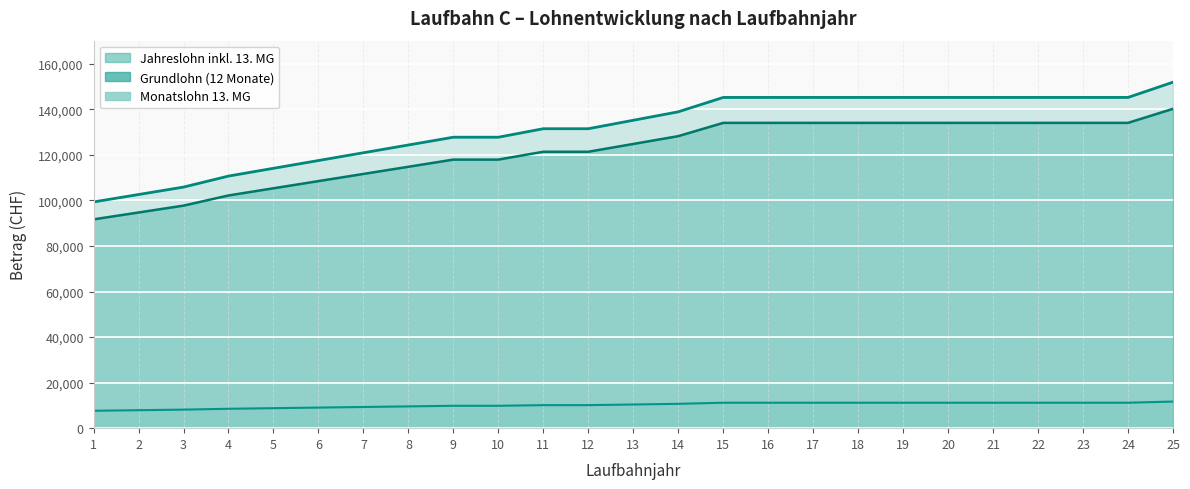

Reading left to right, what are all the values shown in this chart?

Grundlohn (12 Monate): 1=99320.0	2=102581.7	3=105844.7	4=110679.4	5=114091.9	6=117504.4	7=120918.2	8=124328.1	9=127738.0	10=127738.0	11=131470.3	12=131470.3	13=135177.9	14=138889.4	15=145204.8	16=145204.8	17=145204.8	18=145204.8	19=145204.8	20=145204.8	21=145204.8	22=145204.8	23=145204.8	24=145204.8	25=151897.2
Monatslohn 13. MG: 1=91680.0	2=94690.8	3=97702.8	4=102165.6	5=105315.6	6=108465.6	7=111616.8	8=114764.4	9=117912.0	10=117912.0	11=121357.2	12=121357.2	13=124779.6	14=128205.6	15=134035.2	16=134035.2	17=134035.2	18=134035.2	19=134035.2	20=134035.2	21=134035.2	22=134035.2	23=134035.2	24=134035.2	25=140212.8
Jahreslohn inkl. 13. MG: 1=7640.0	2=7890.9	3=8141.9	4=8513.8	5=8776.3	6=9038.8	7=9301.4	8=9563.7	9=9826.0	10=9826.0	11=10113.1	12=10113.1	13=10398.3	14=10683.8	15=11169.6	16=11169.6	17=11169.6	18=11169.6	19=11169.6	20=11169.6	21=11169.6	22=11169.6	23=11169.6	24=11169.6	25=11684.4